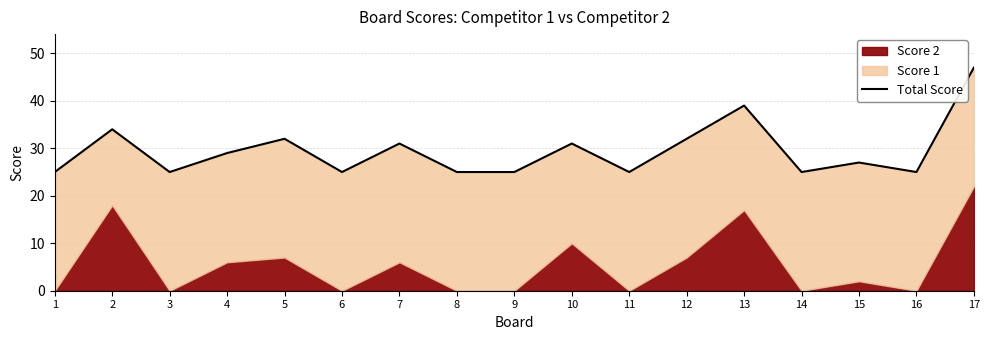

What is the sum of the values at 14 and 6?

50